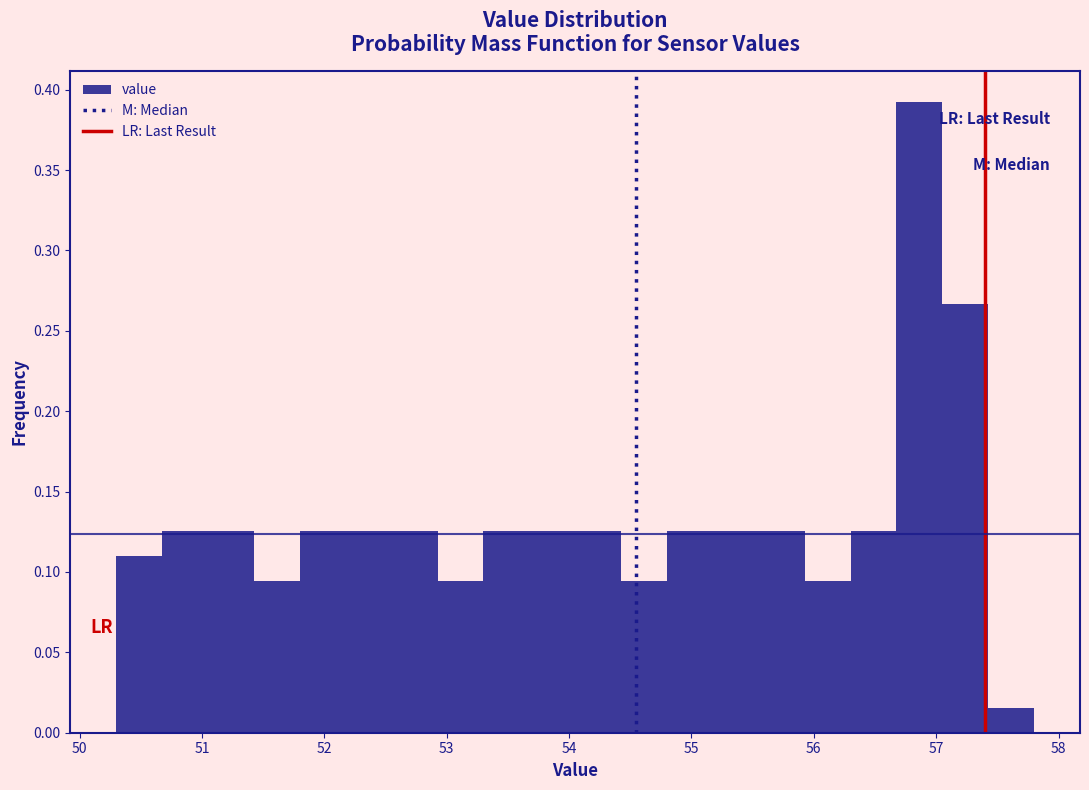

Around what value on the x-axis is the tallest bar? Give the approximate position of its centre, as read against the axis.

56.9